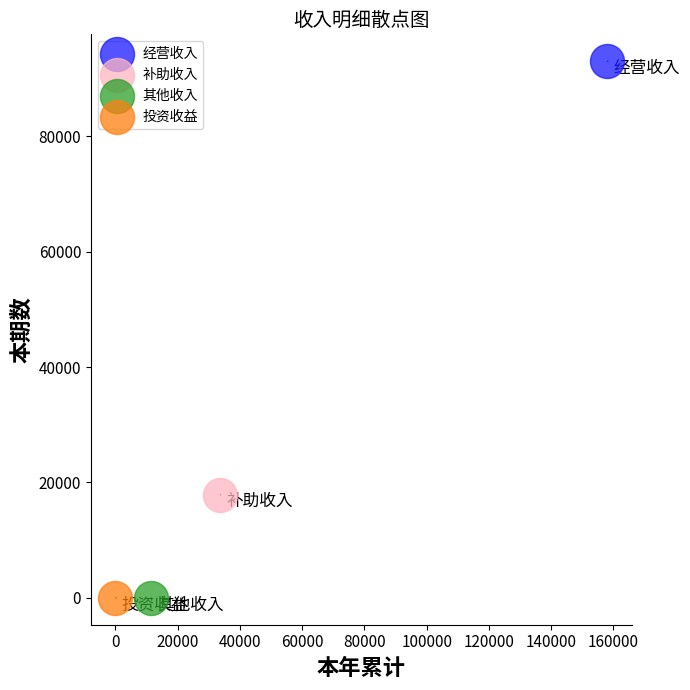

What are all the series names shown in the legend?

经营收入, 补助收入, 其他收入, 投资收益